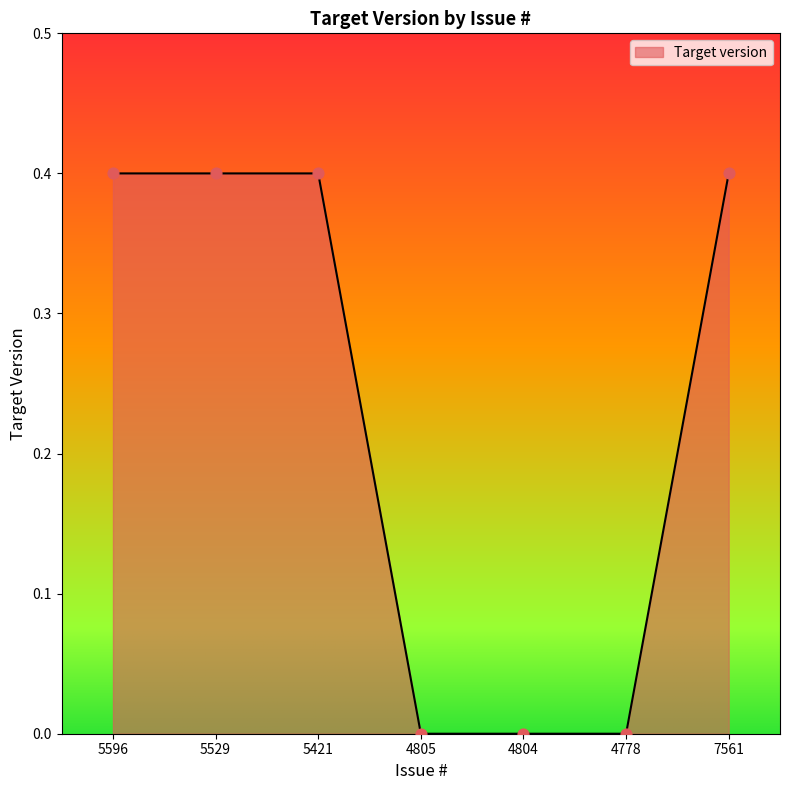

What is the change in value from 5529 to 4778?

-0.4